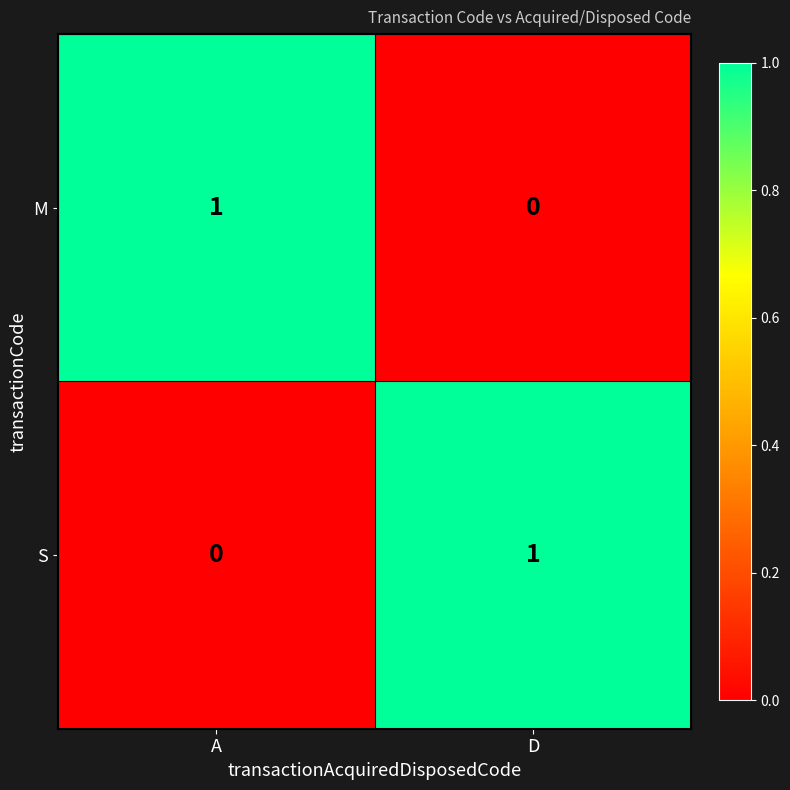

The value of M at A is 1. True or false?

True